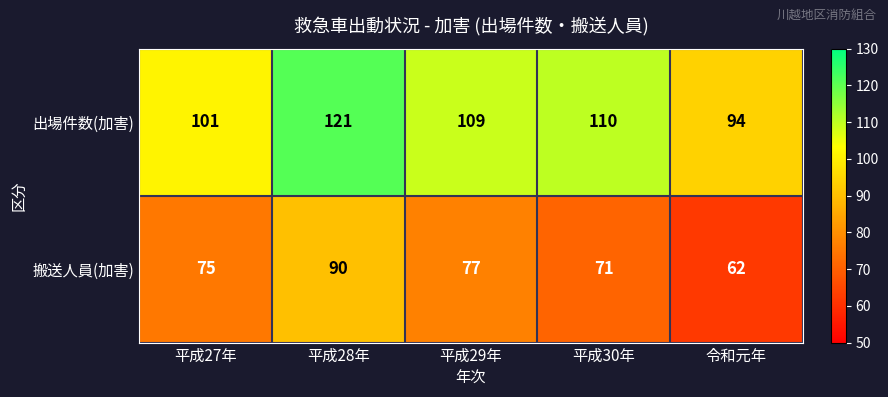

Which series has the largest range (max minus min)?

搬送人員(加害)